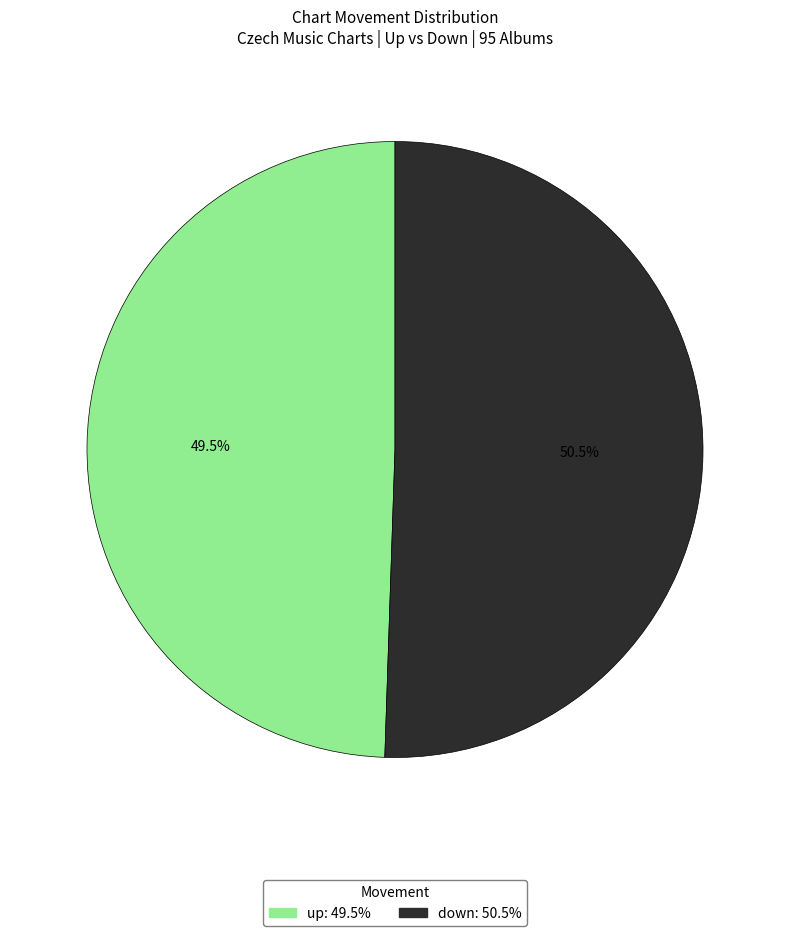

Which has a higher value, down or up?

down